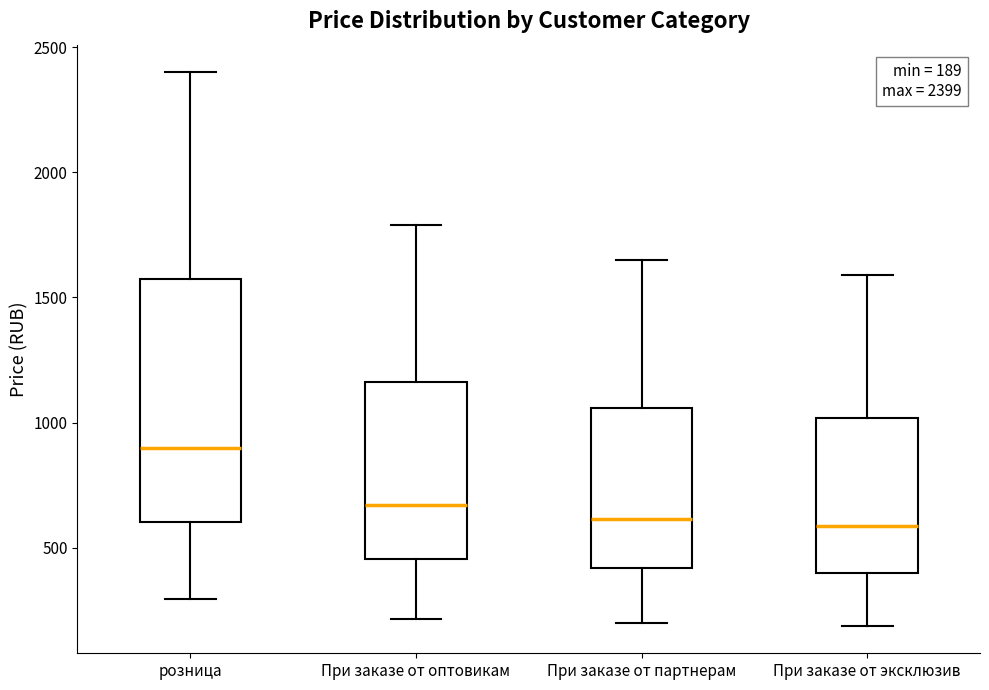

Which box has the highest median line?

розница